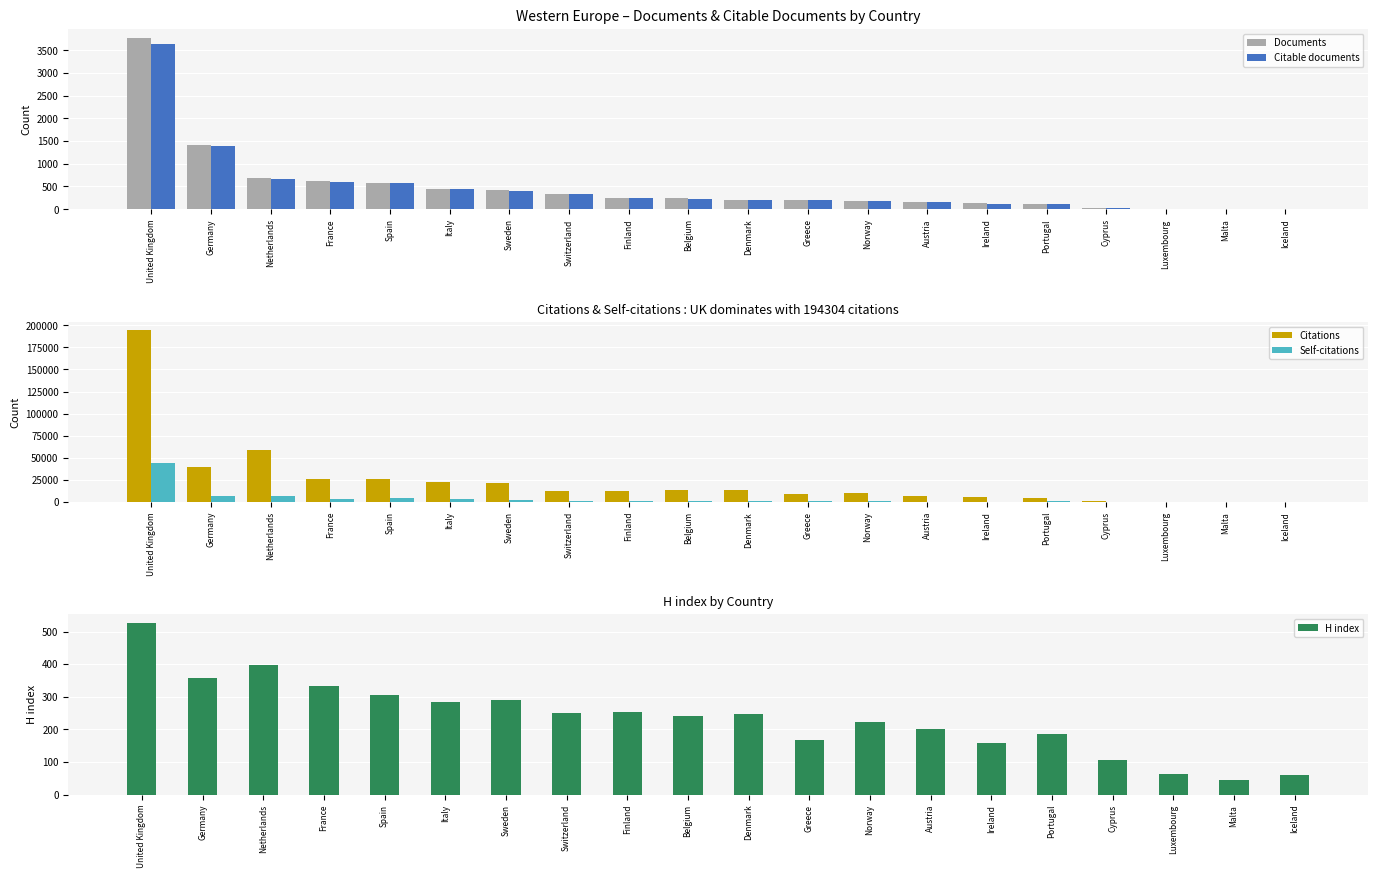

Which series changed the most between Portugal and Luxembourg?

Citations